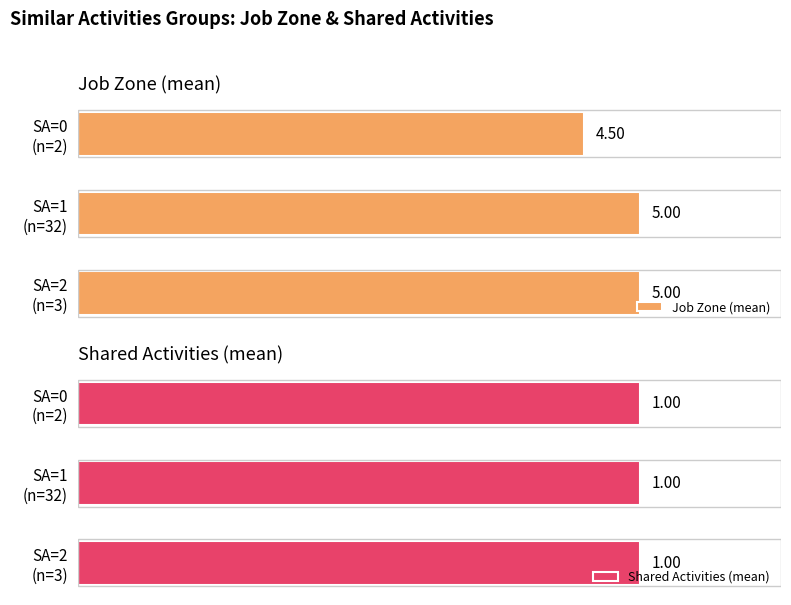

How many groups of bars are there?

3